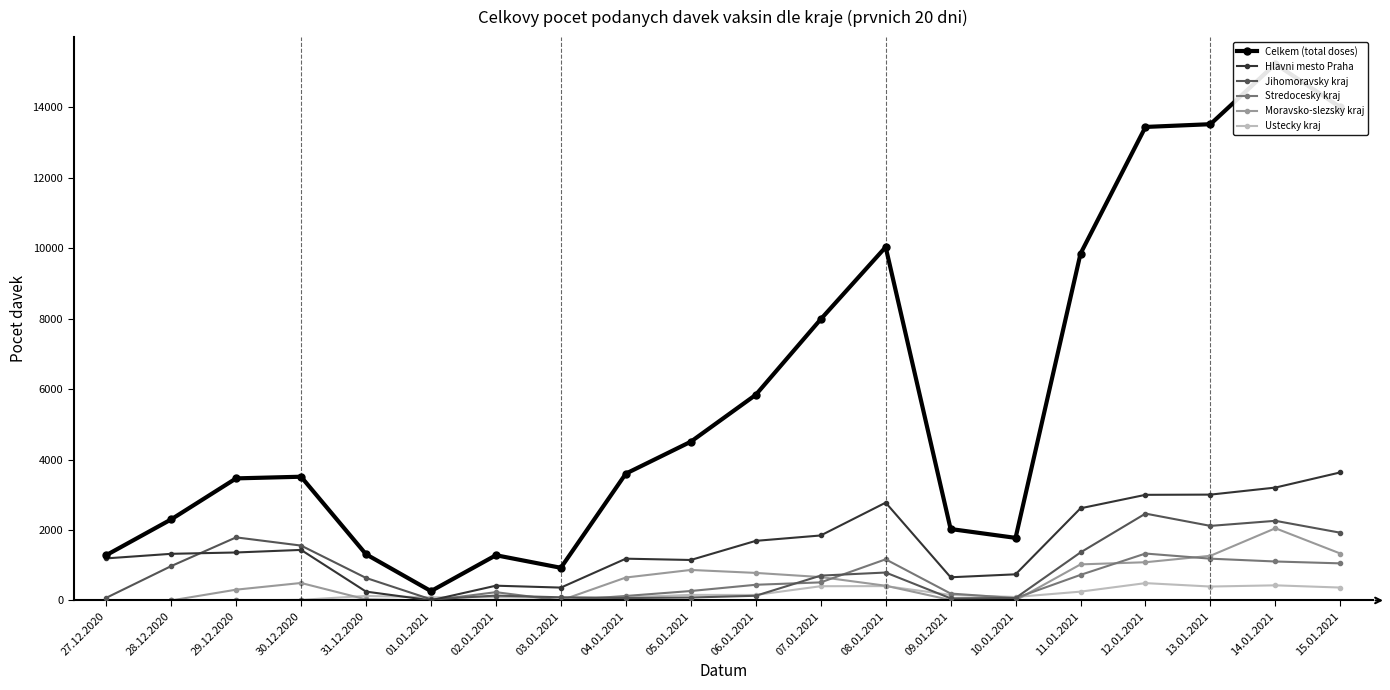

Which has a higher value, 15.01.2021 or 11.01.2021?

15.01.2021